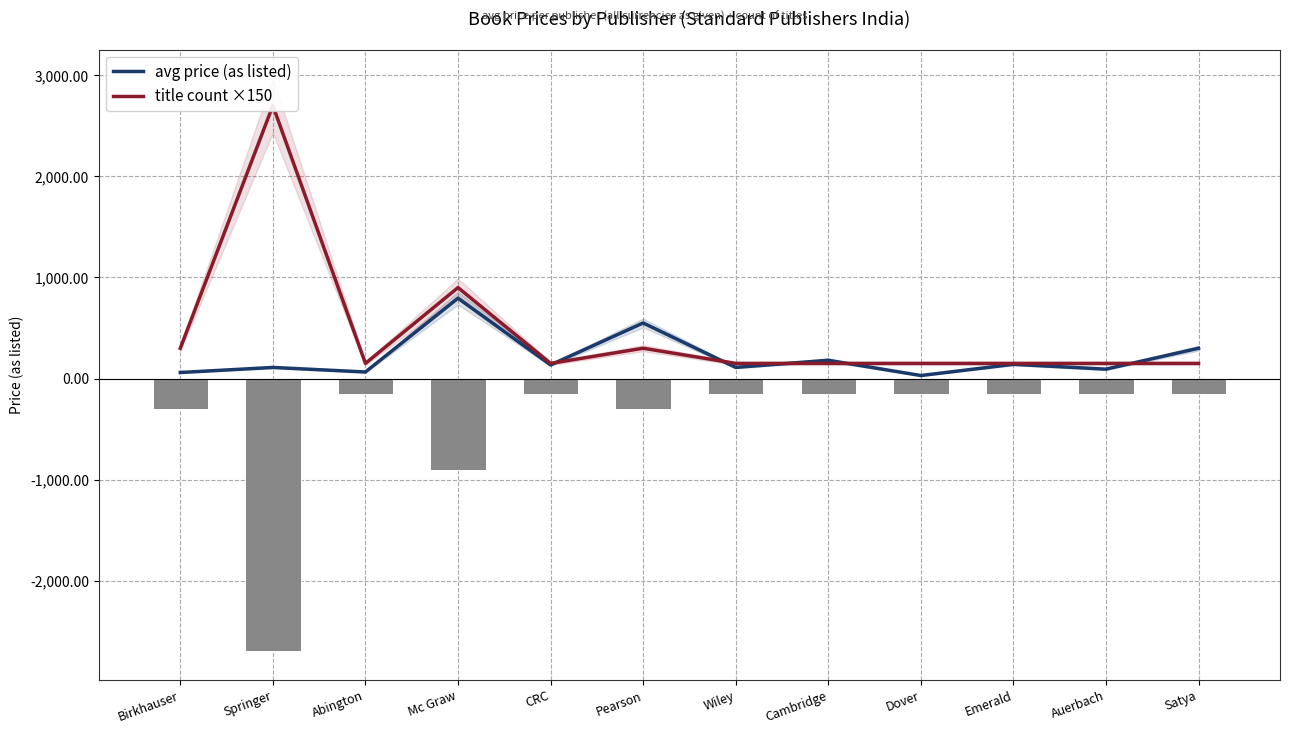

Are the bars horizontal?

No